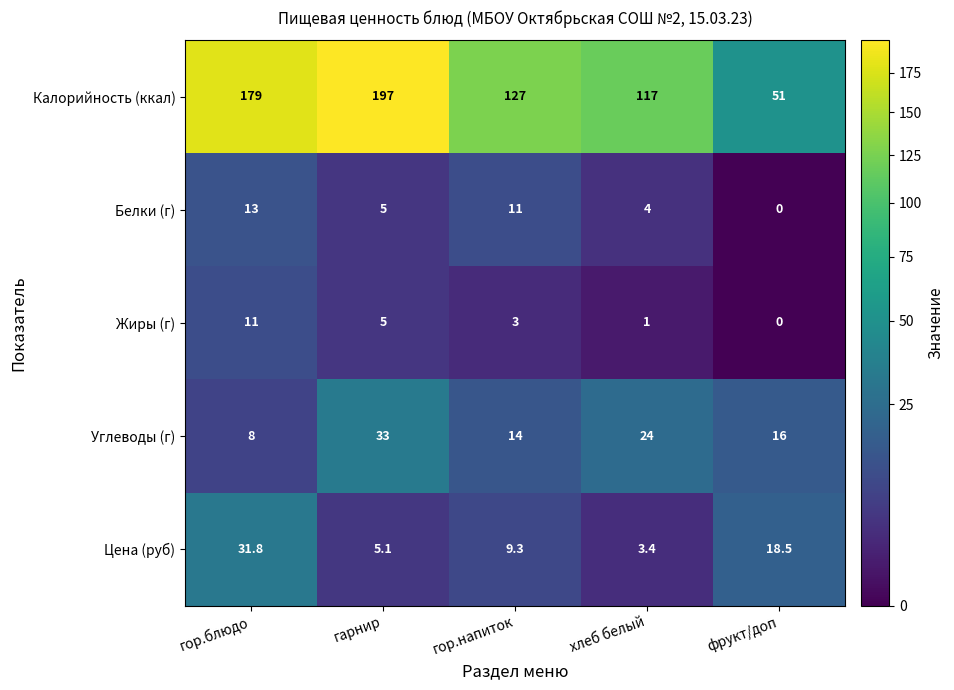

What is the difference between the highest and lowest values at гор.напиток?

124.0